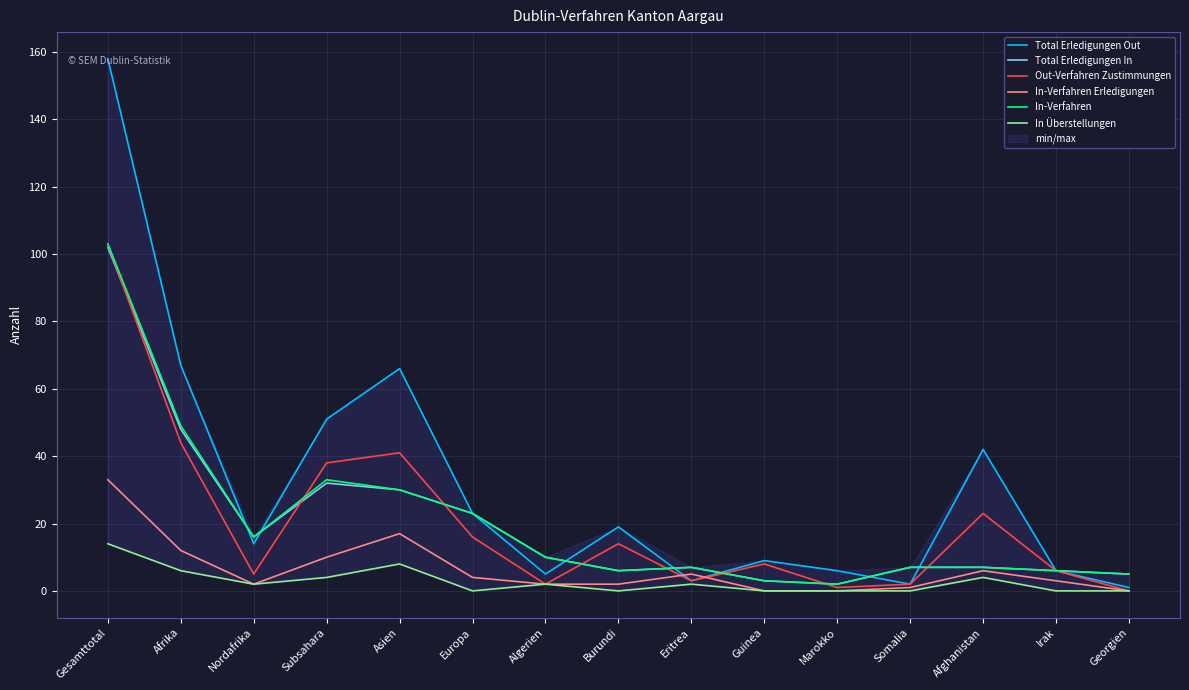

In In-Verfahren, how many points are higher than both neighbors (excluding endpoints)?

2